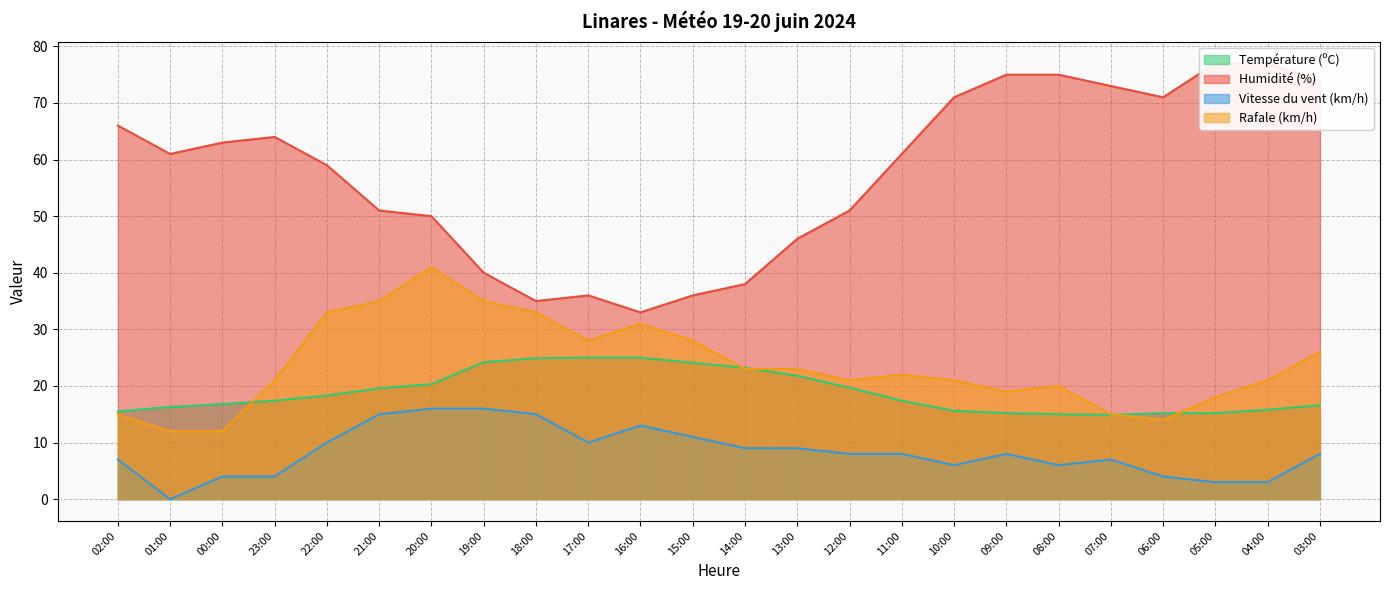

Which series has the largest total across all categories?

Humidité (%)